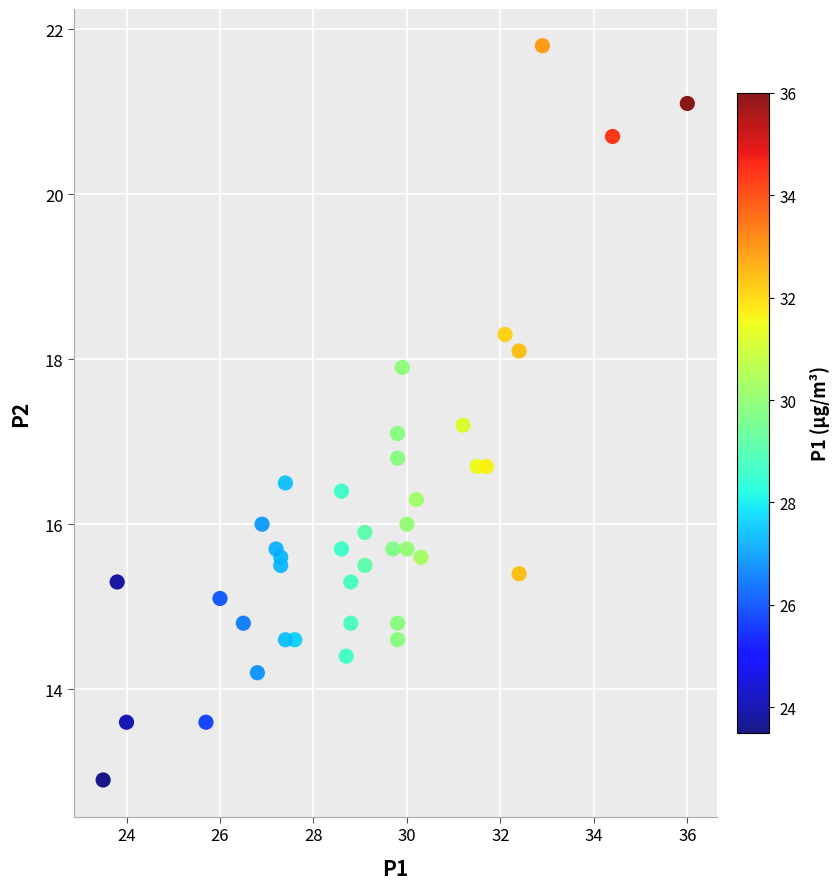

What Y value in the scatter plot is closest to 17?

17.1